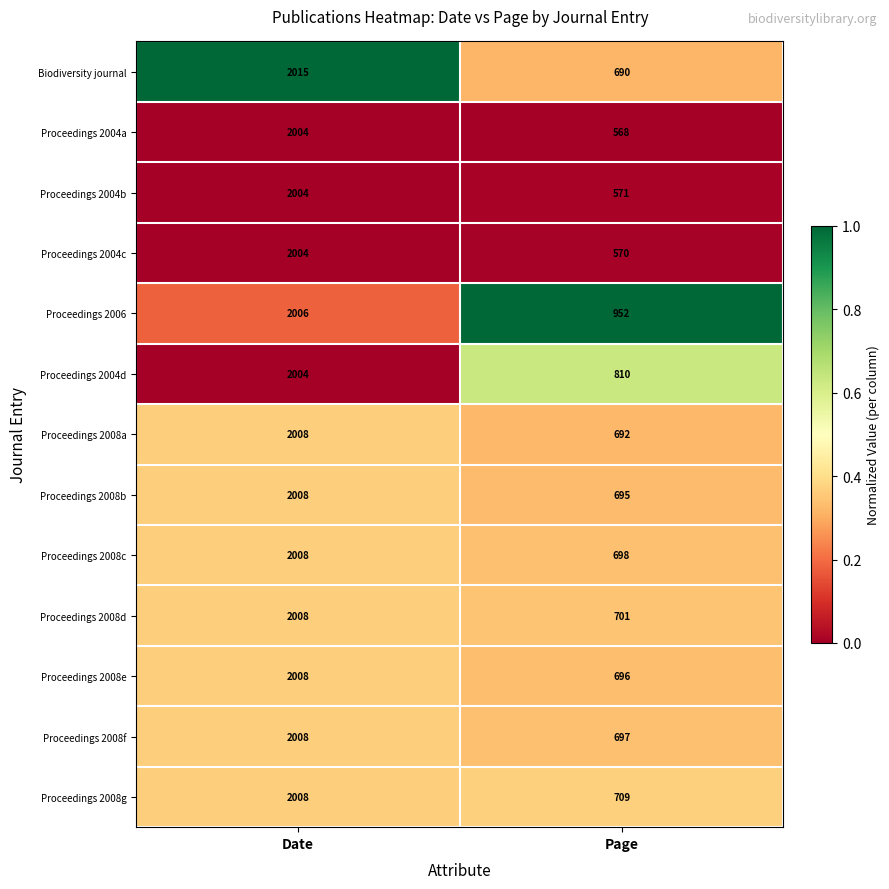

Which series has the widest spread of values?

Proceedings 2004a